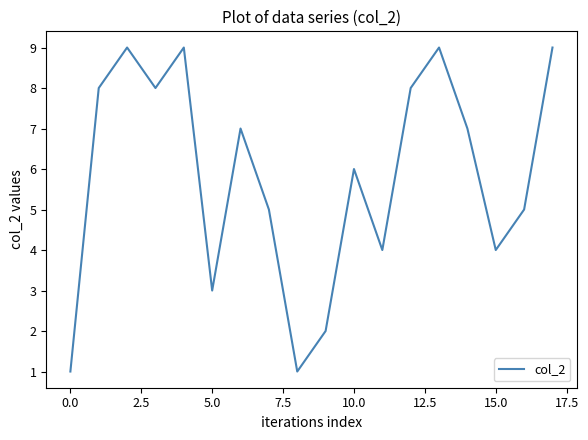

What is the difference between the maximum and minimum values?

8